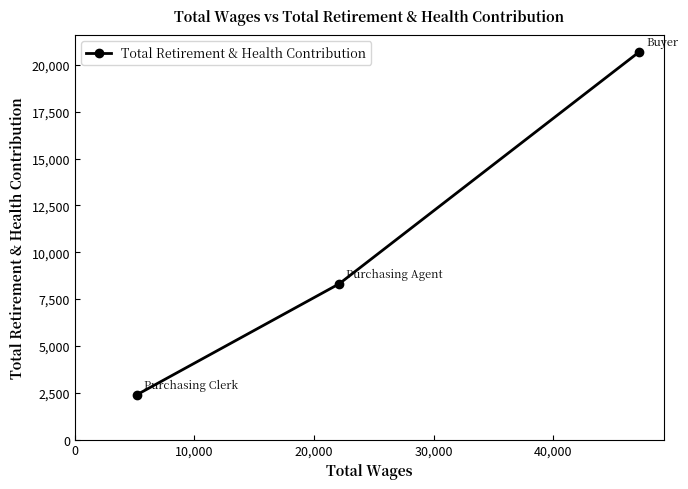

Is this an area chart (filled region under the line)?

No